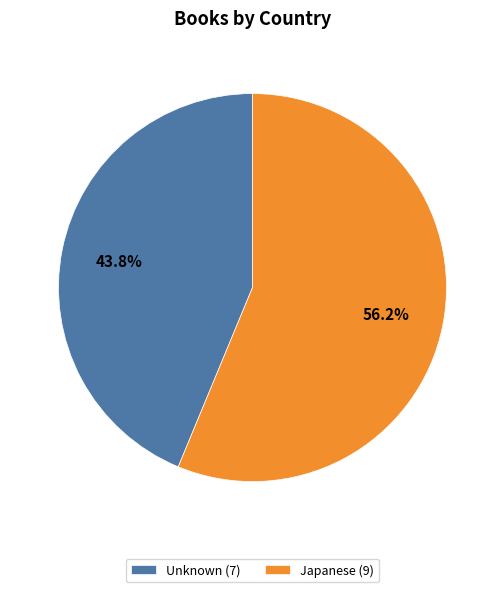

What is the majority slice?

Japanese